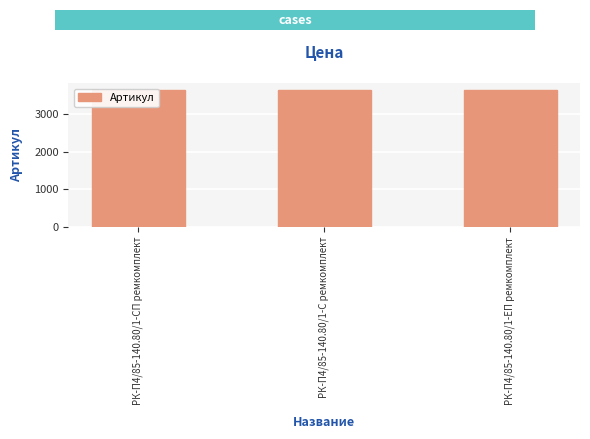

True or false: the data shows 5203 at РК-П4/85-140.80/1-С ремкомплект.

False